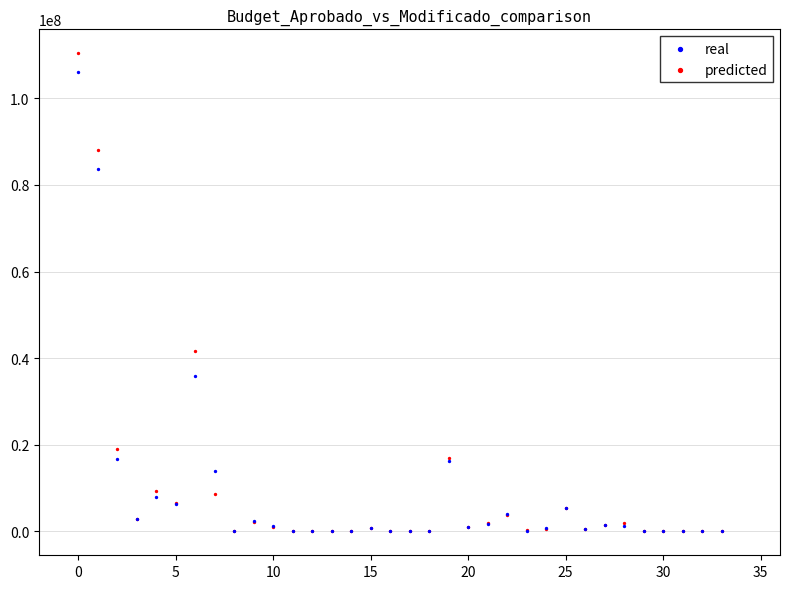

What are all the series names shown in the legend?

real, predicted